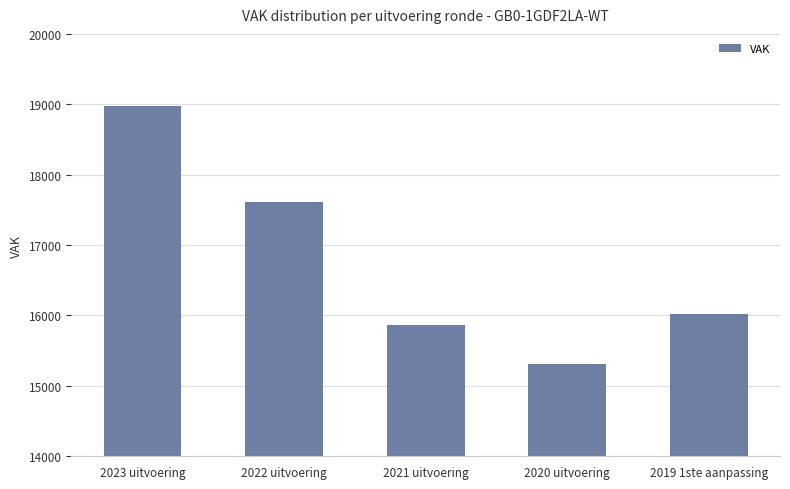

The chart shows a value of 17619 at 2022 uitvoering. True or false?

True